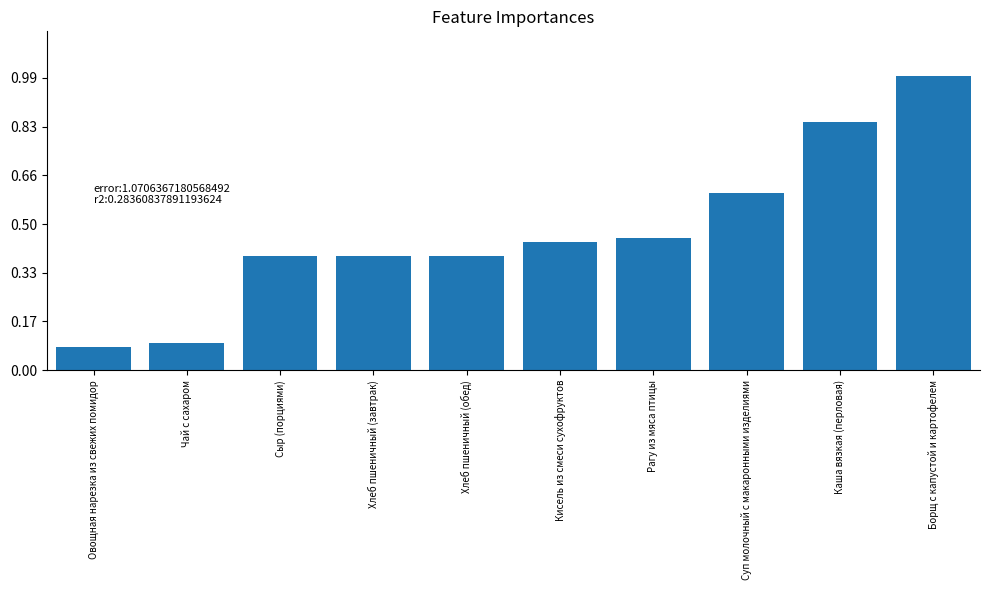

What is the value of the 7th bar from the left?

136.0